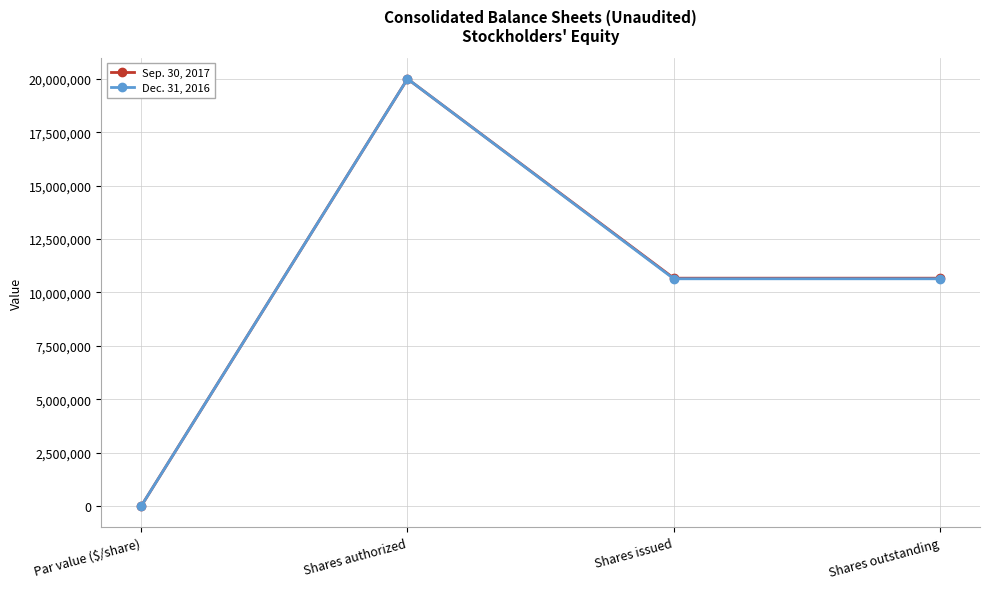

Count the Dec. 31, 2016 values in the range 10640735 to 20000000.

3